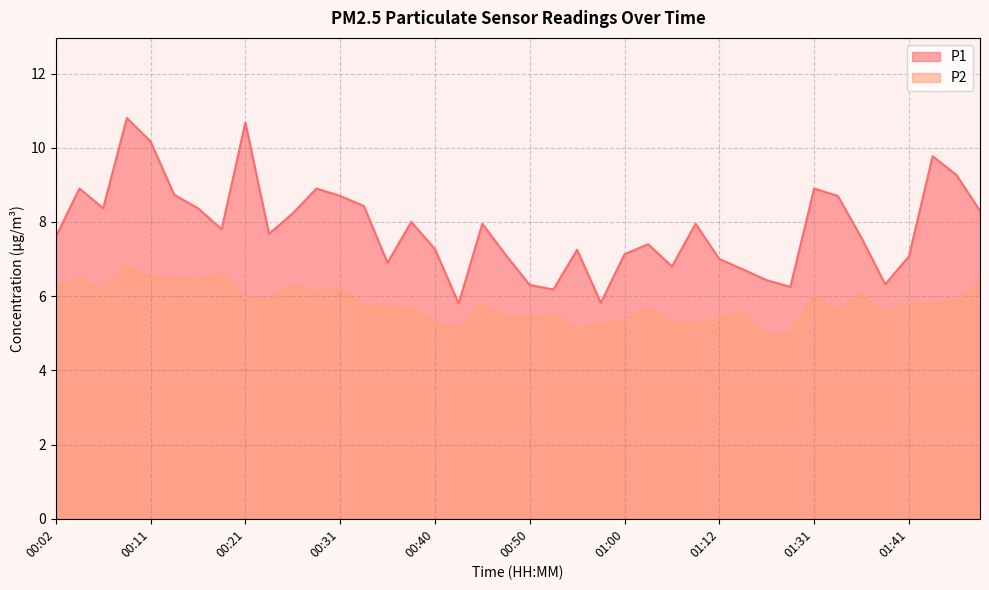

At which label does P1 first exceed 7?

00:02